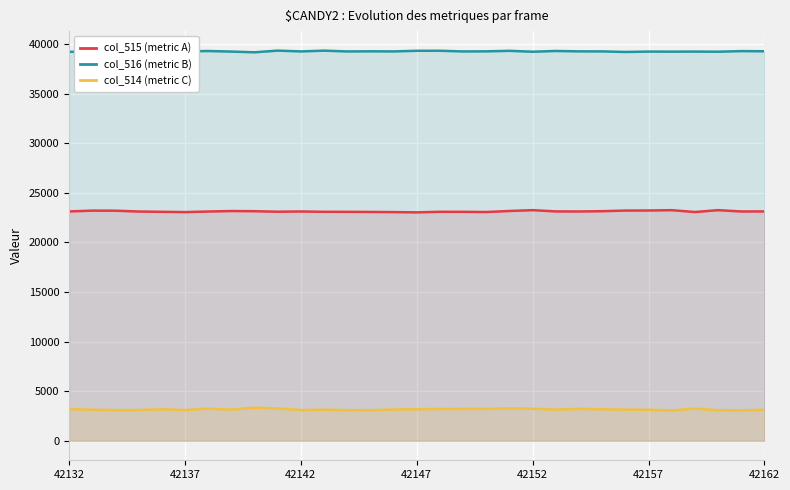

What is the total value across all series at 42142?

65458